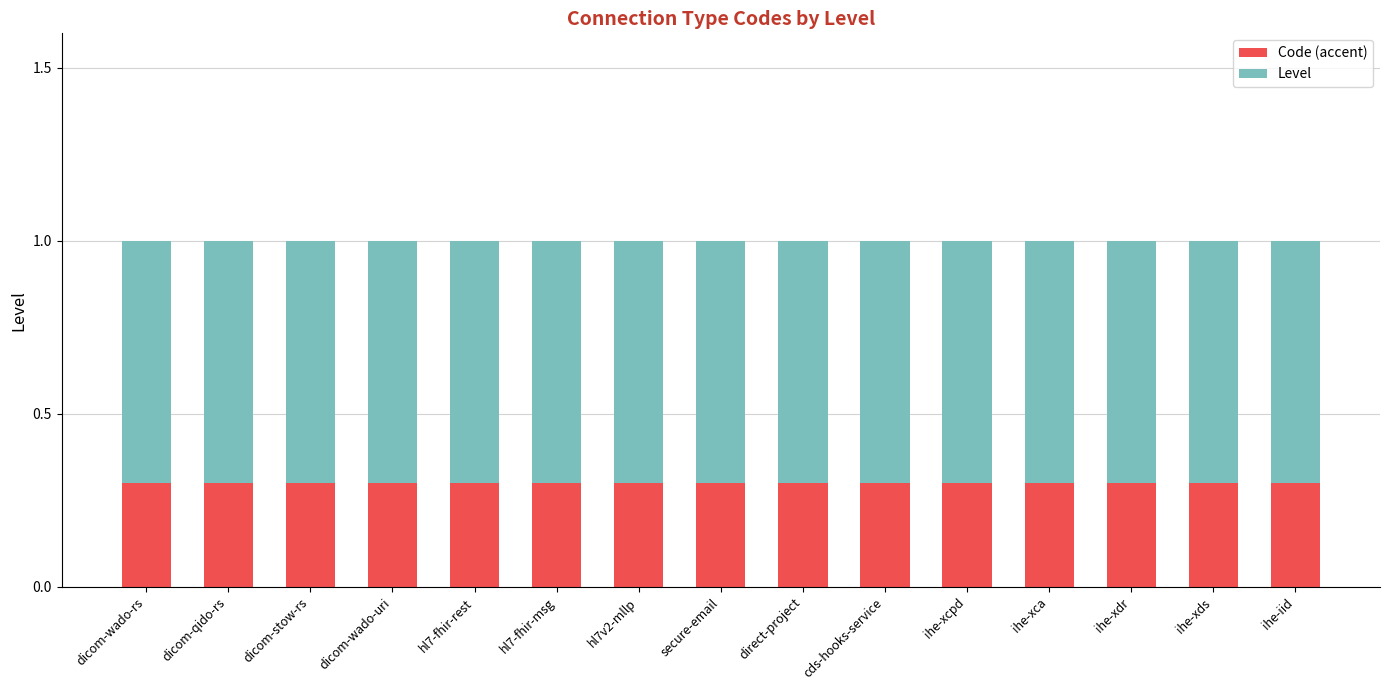

The value of Code (accent) at dicom-stow-rs is 0.4. True or false?

False